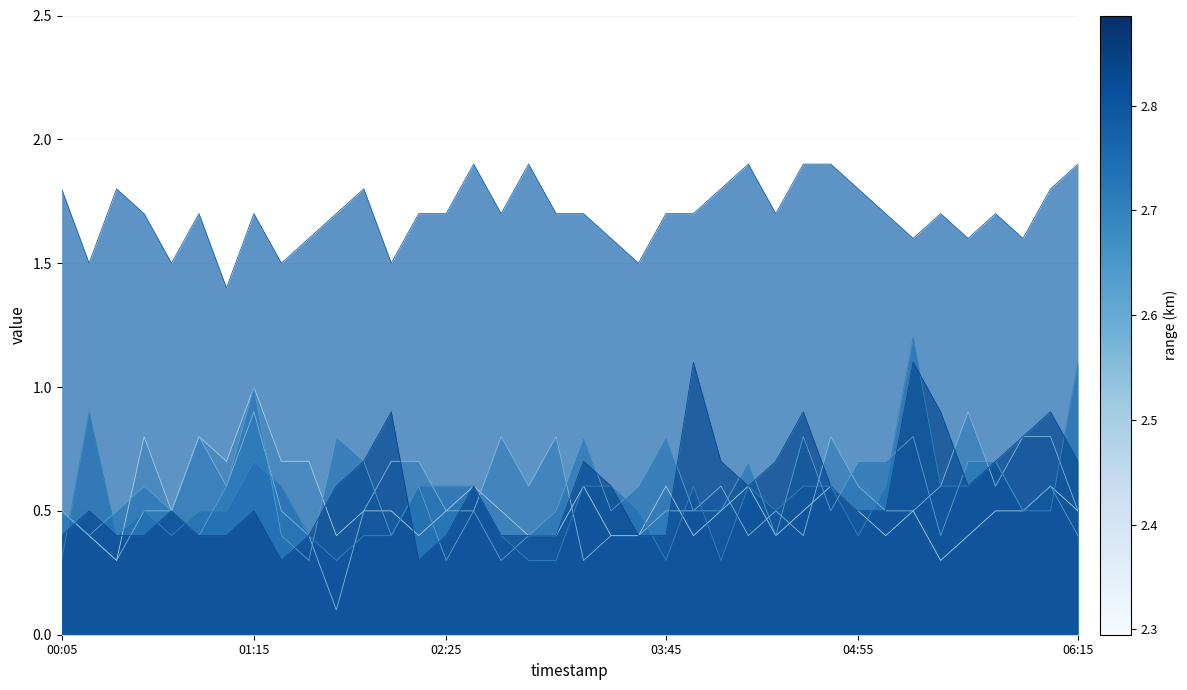

How many data points does each series have?

38